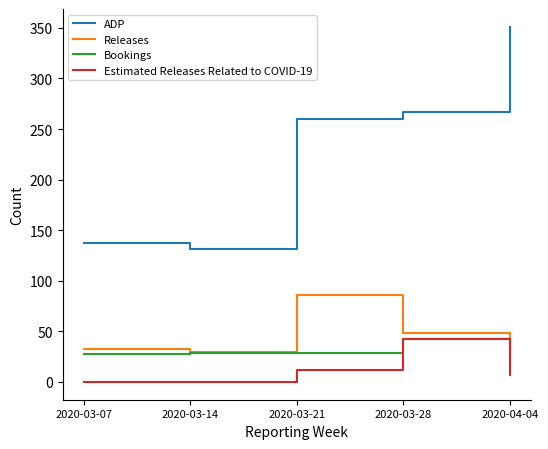

What position from the right is 2020-03-28?

2